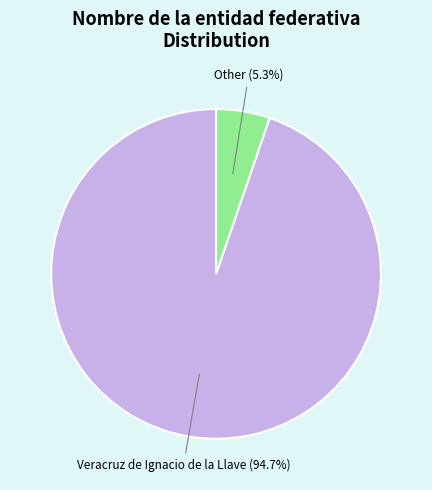

Which has a higher value, Veracruz de Ignacio de la Llave or Other?

Veracruz de Ignacio de la Llave